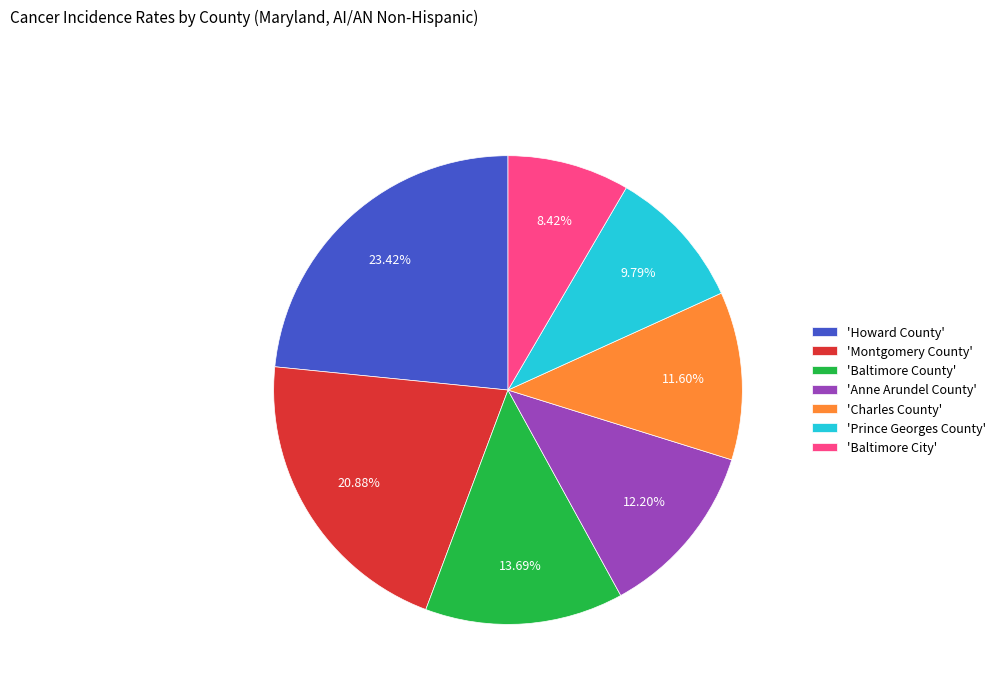

Which slice is the smallest?

'Baltimore City'